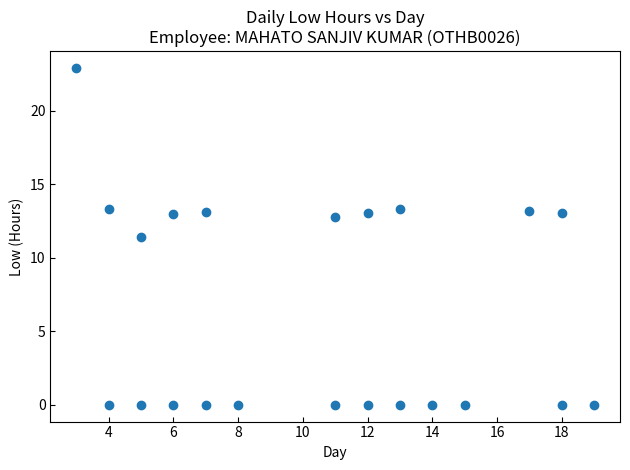

What Y value in the scatter plot is closest to 11?

11.4